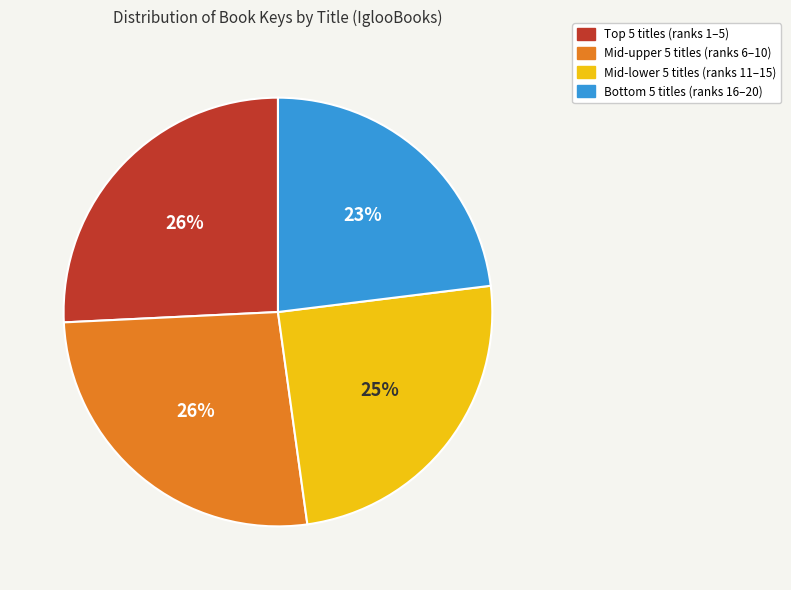

Does any single category account for the majority?

No